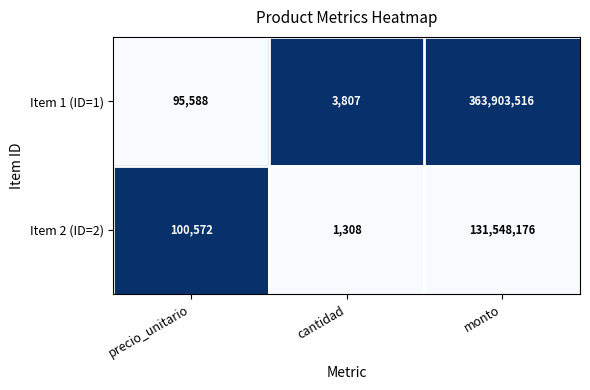

The Item 1 (ID=1) series shows 3807 at cantidad. True or false?

True